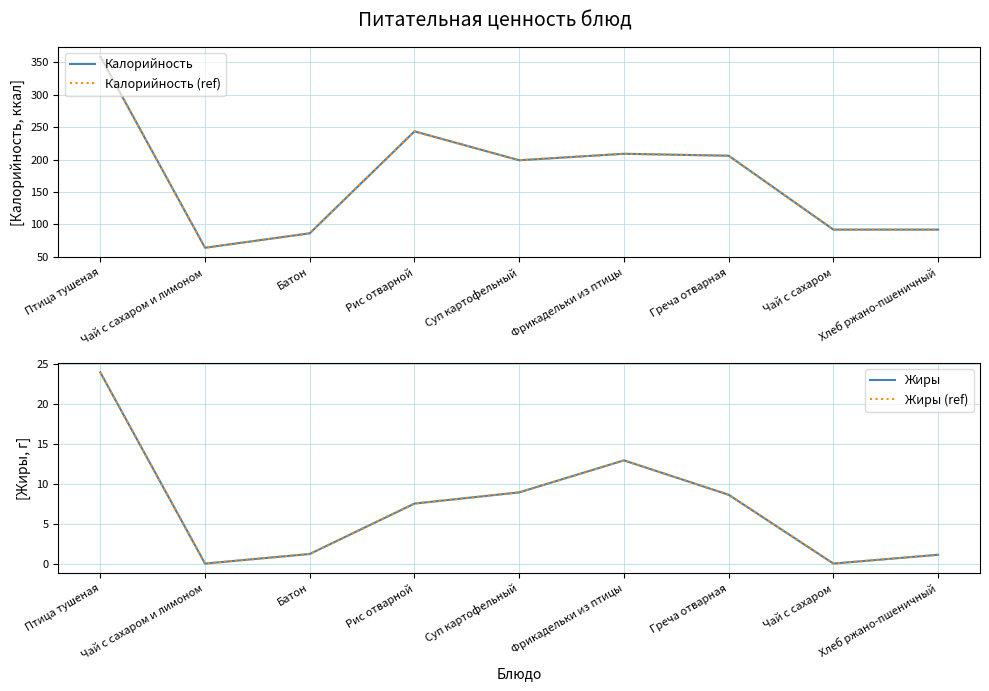

Rank the series by their maximum value, from highest to lowest.

Калорийность, Калорийность (ref), Жиры, Жиры (ref)